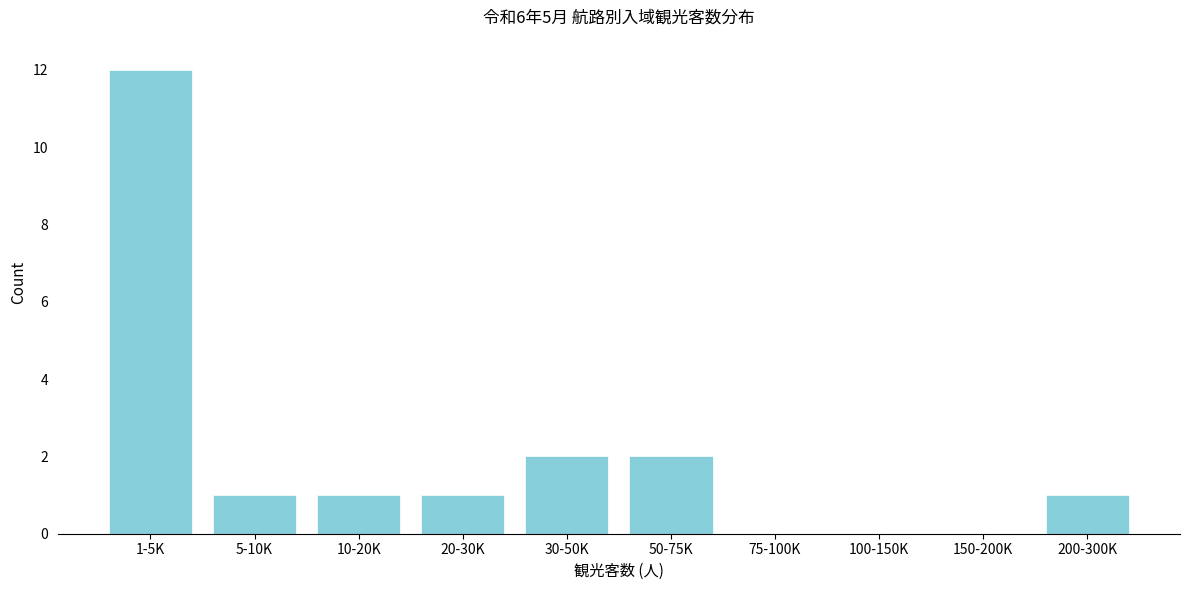

Reading left to right, what are all the values shown in this chart?

1-5K=12	5-10K=1	10-20K=1	20-30K=1	30-50K=2	50-75K=2	75-100K=0	100-150K=0	150-200K=0	200-300K=1